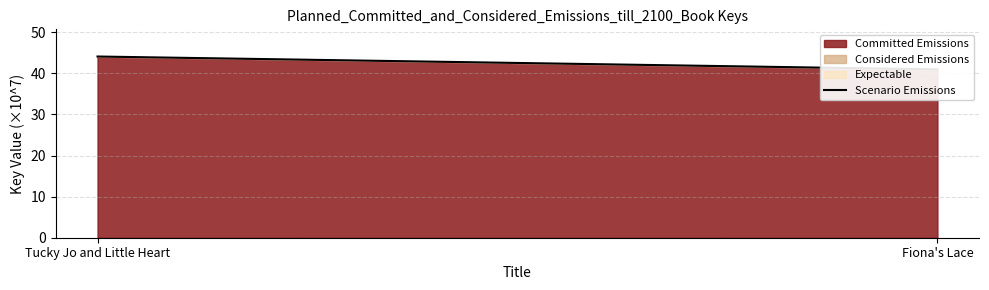

What value does the data have at Fiona's Lace?

41.0